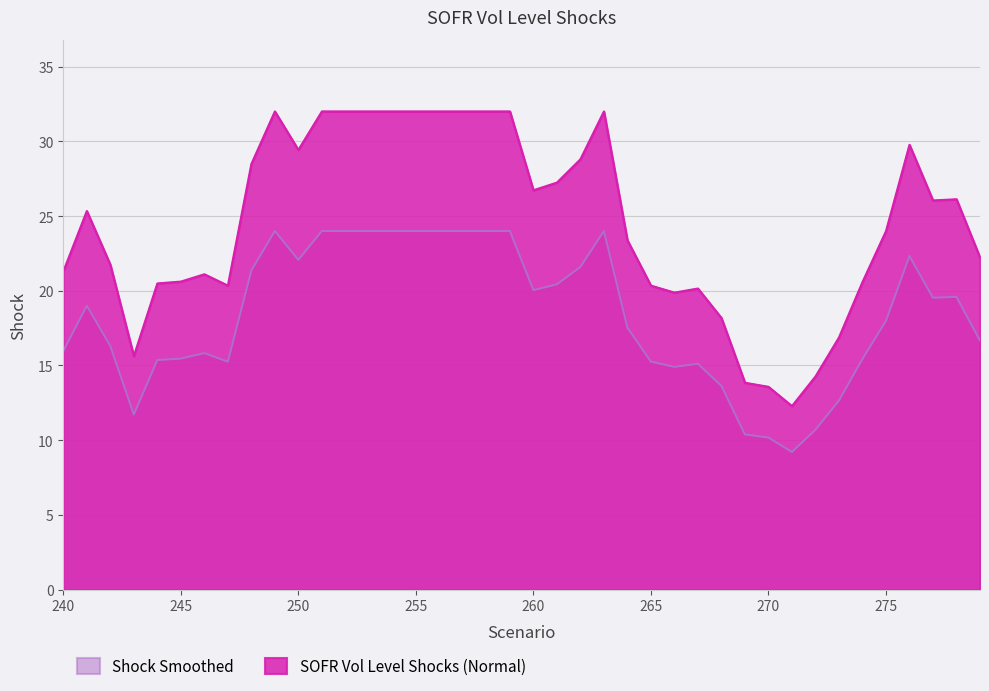

What value does the data have at 262?

21.6